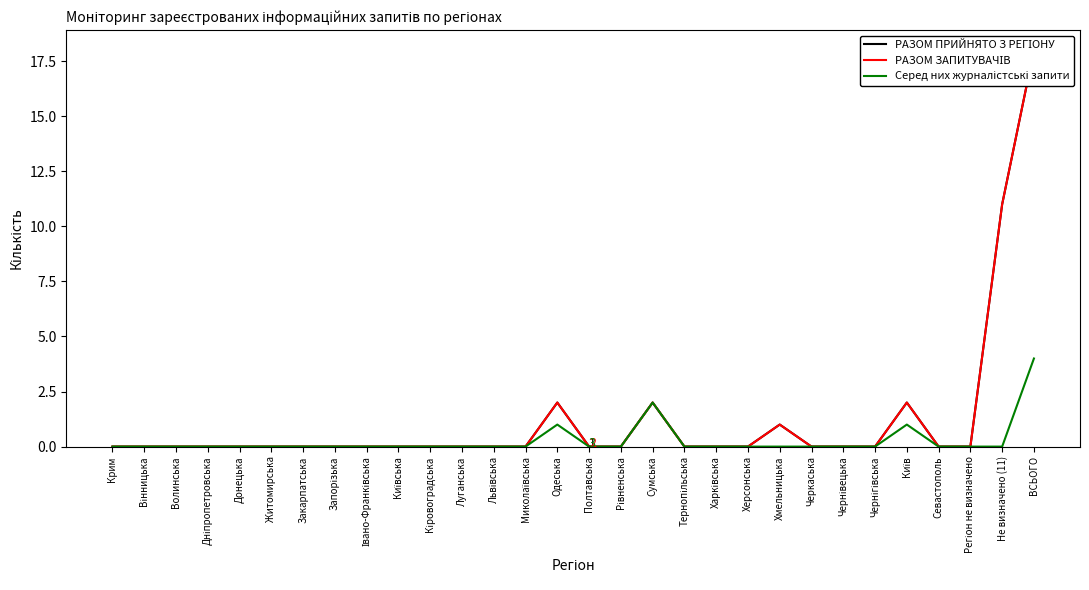

True or false: РАЗОМ ЗАПИТУВАЧІВ and Серед них журналістські запити intersect in this chart.

False